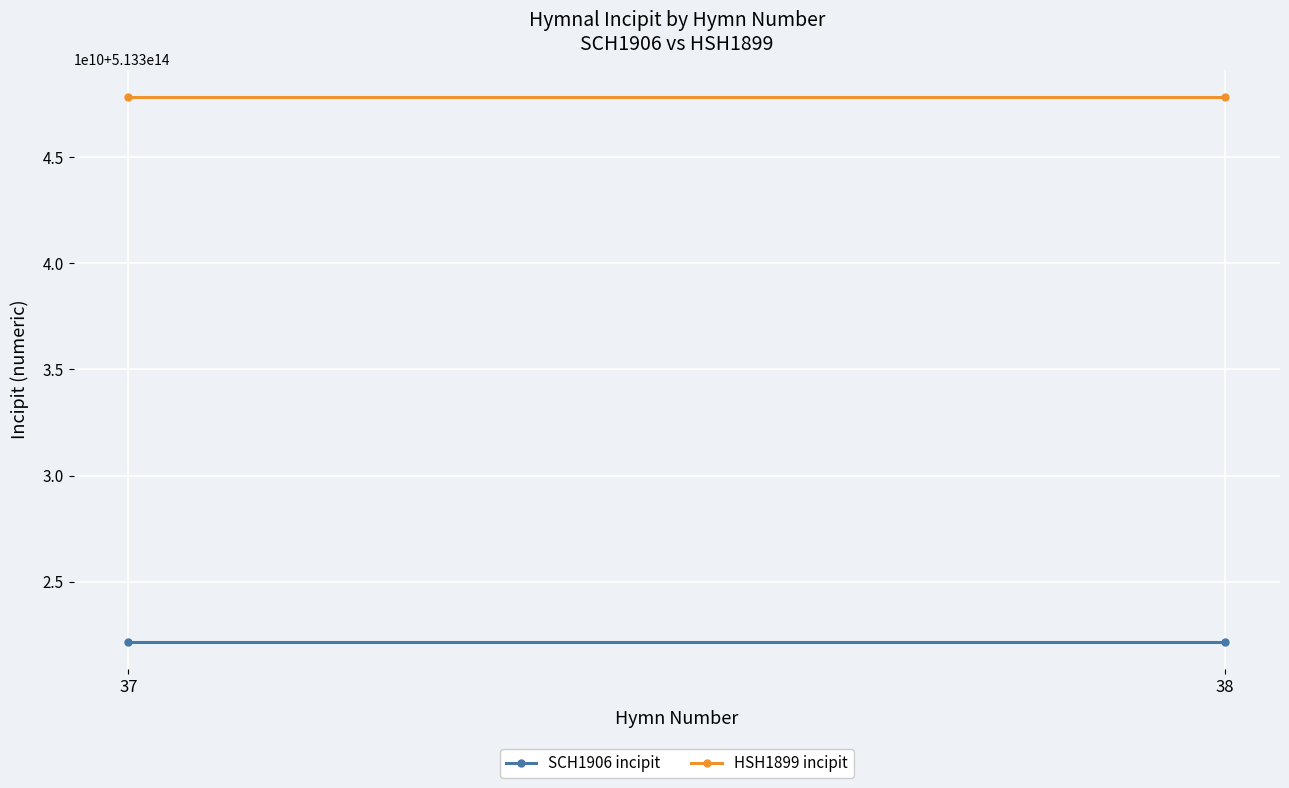

What is the minimum value shown in the chart?

513322165133212.0